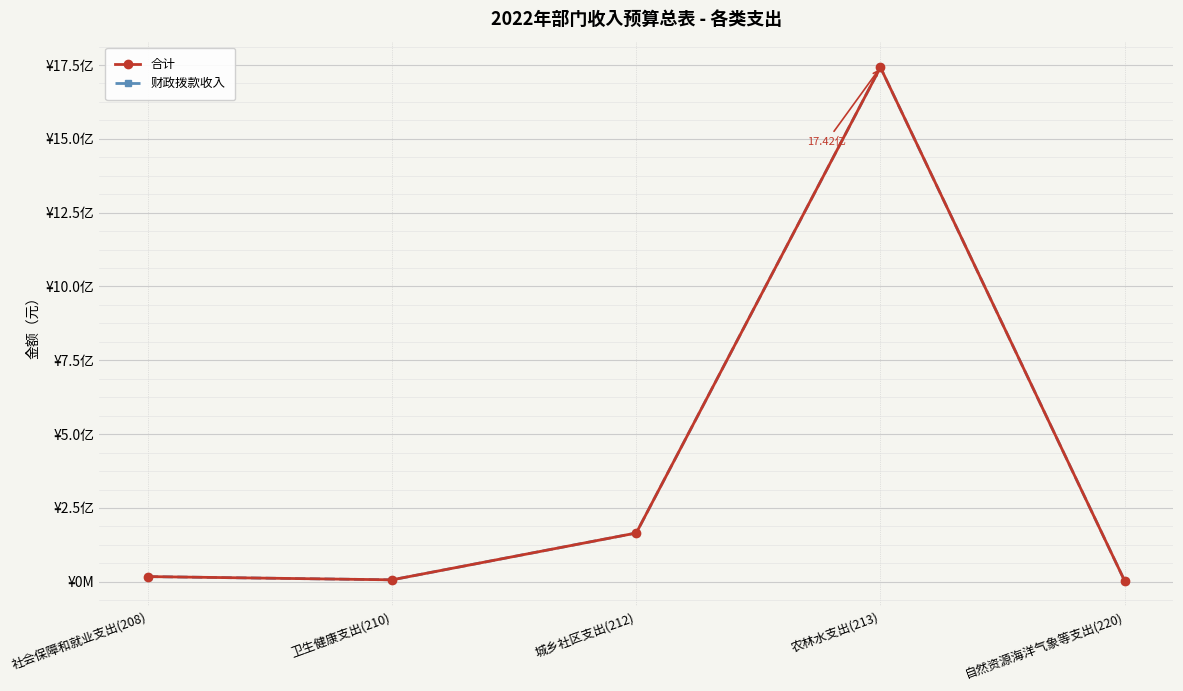

What is the difference between the maximum and minimum values in the 合计 series?

1738486100